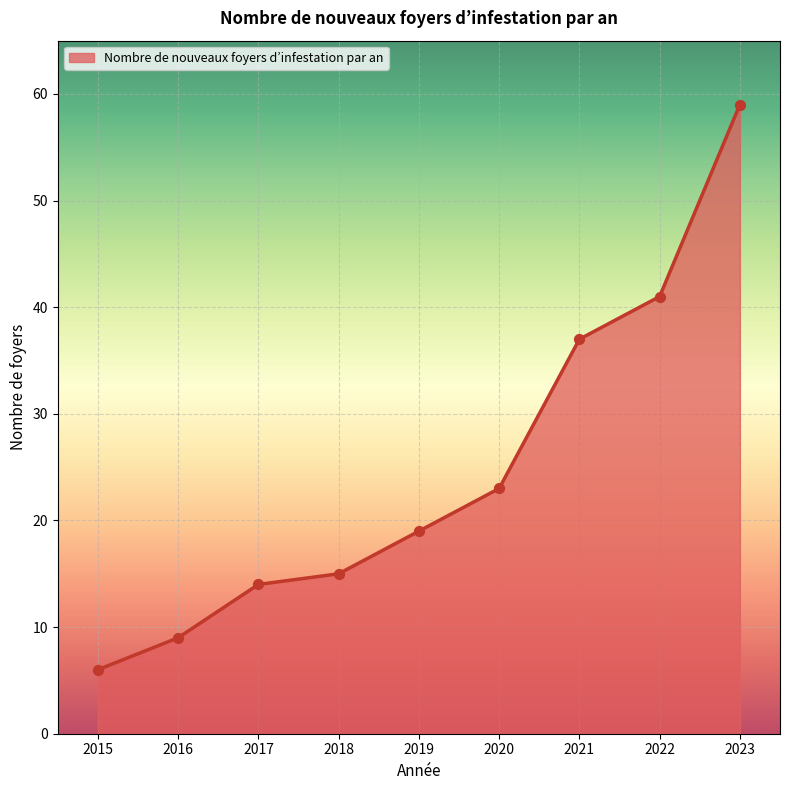

What is the change in value from 2019 to 2020?

+4